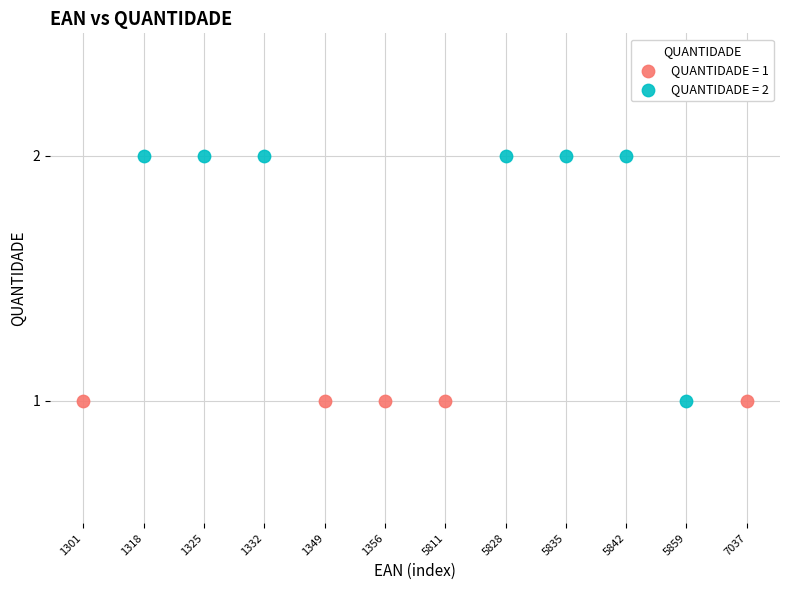

Which series contains the highest Y value?

QUANTIDADE = 2